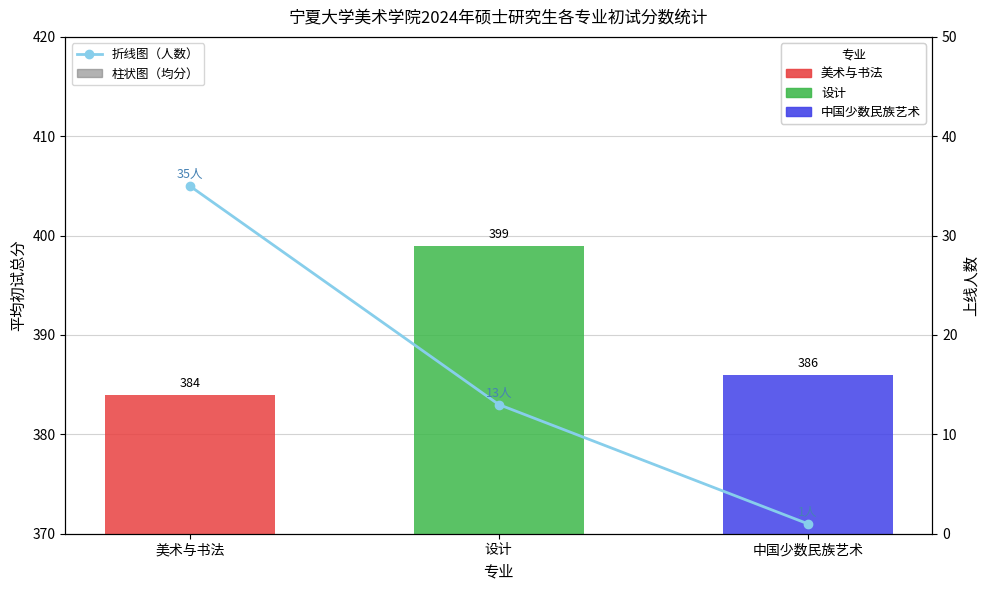

Reading left to right, extract all data points from this chart.

35	13	1